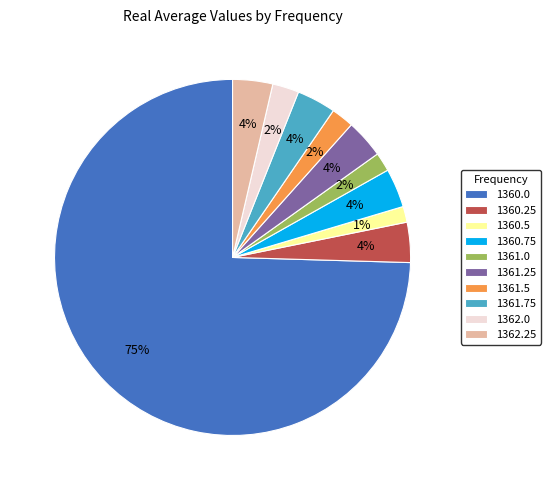

To the nearest percent, what portion does 1362.25 represent?

4%